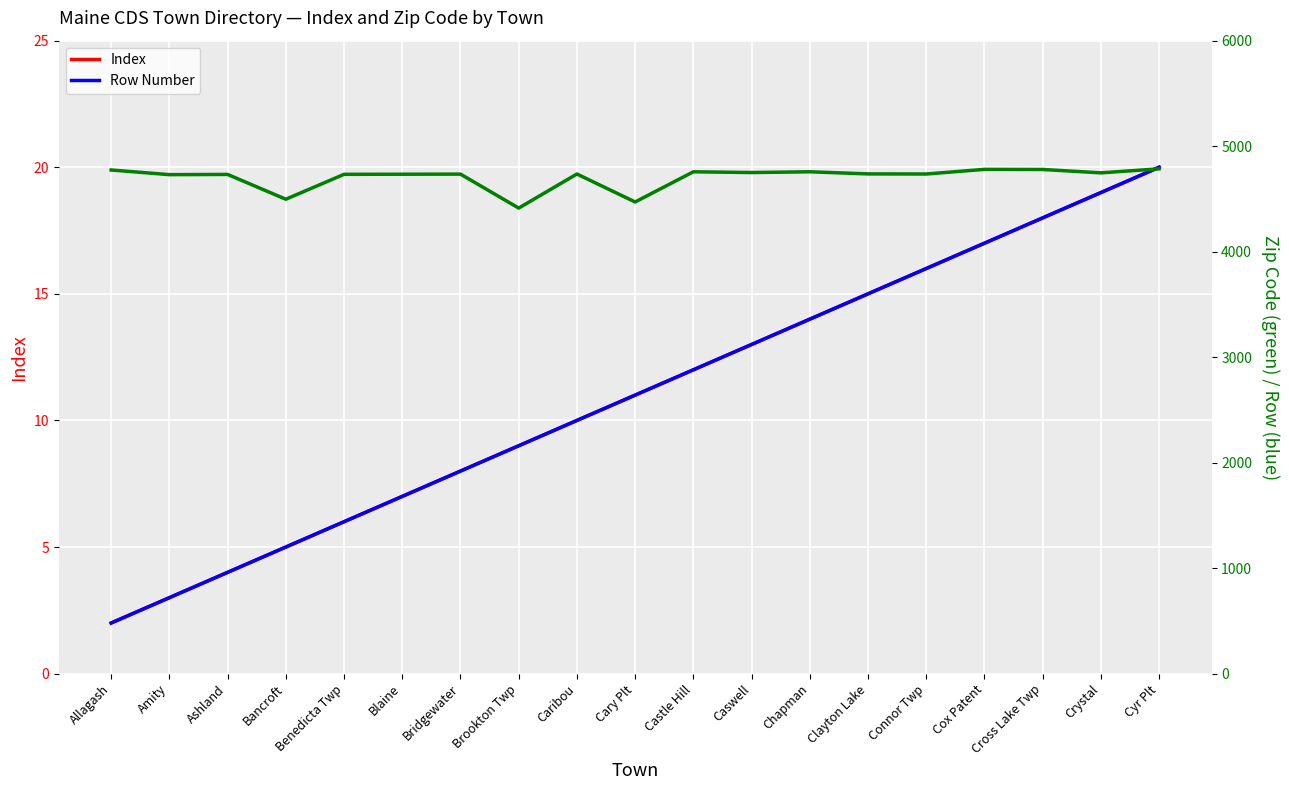

What is the sum of the Row Number values at Bridgewater and Brookton Twp?

17